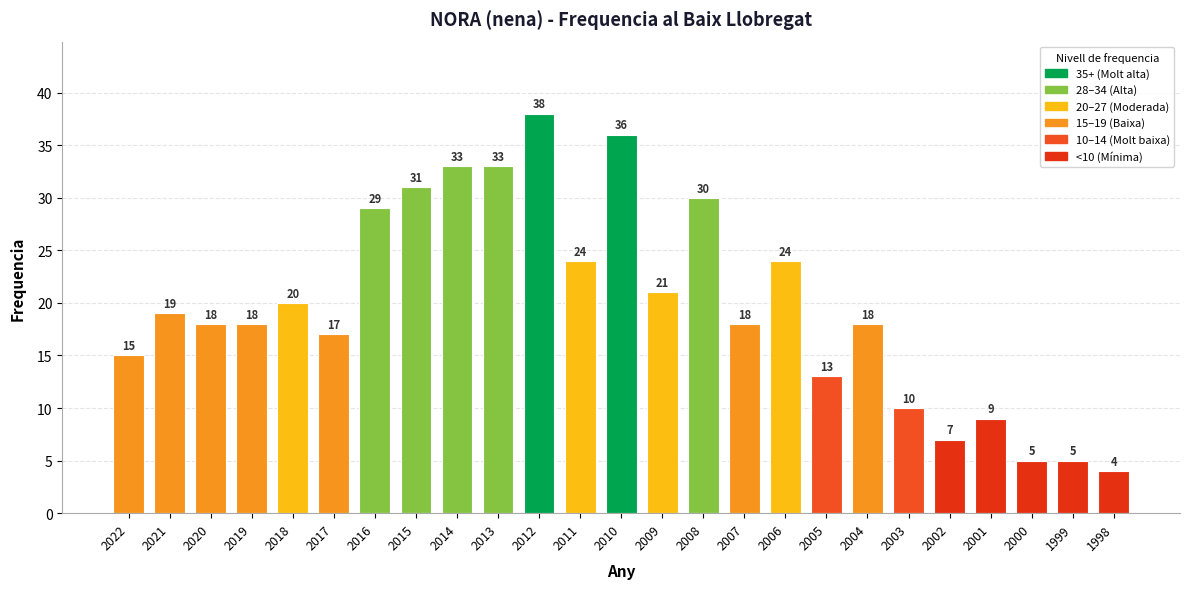

What is the value of the 25th bar from the left?

4